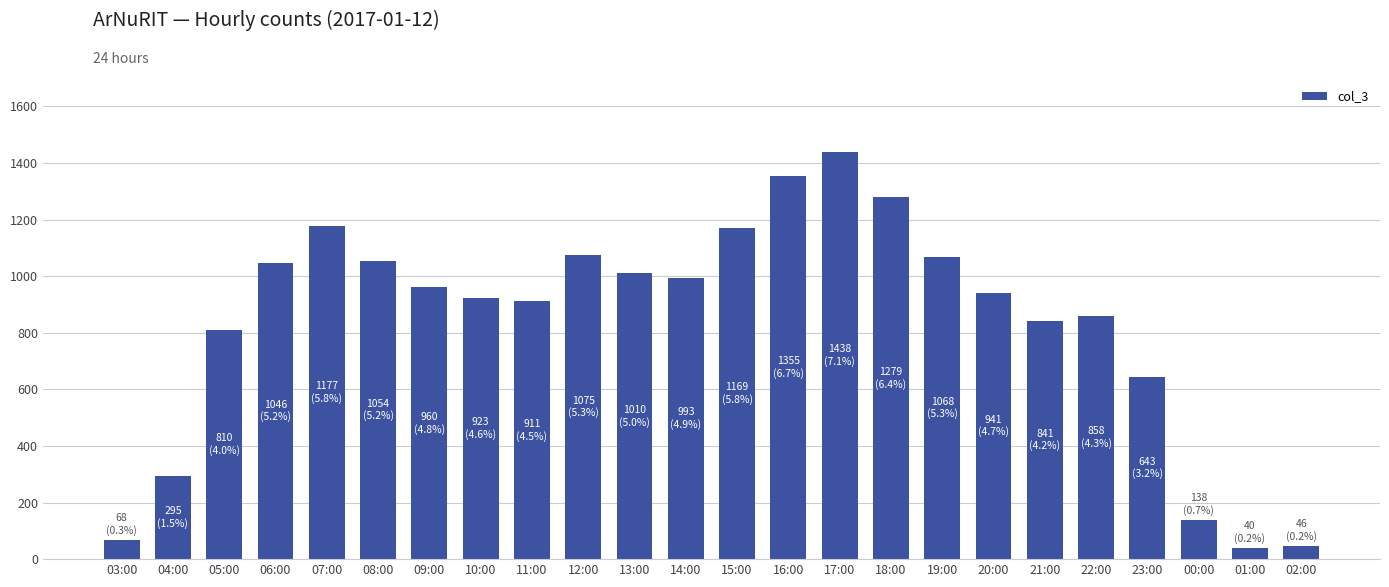

What is the difference between the values at 17:00 and 10:00?

515